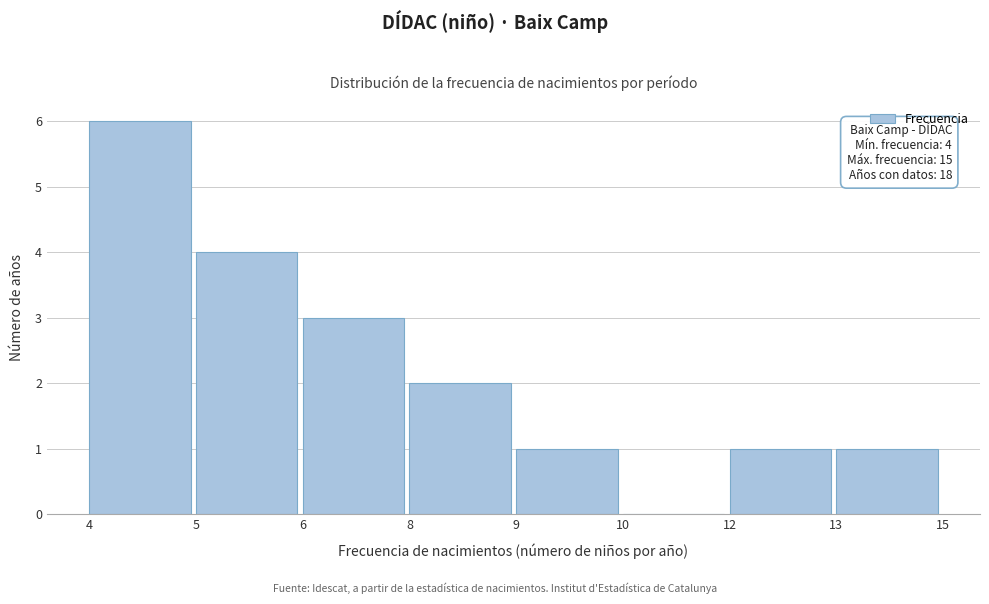

Reading left to right, extract all data points from this chart.

4=6	5=4	6=3	8=2	9=1	10=0	12=1	13=1